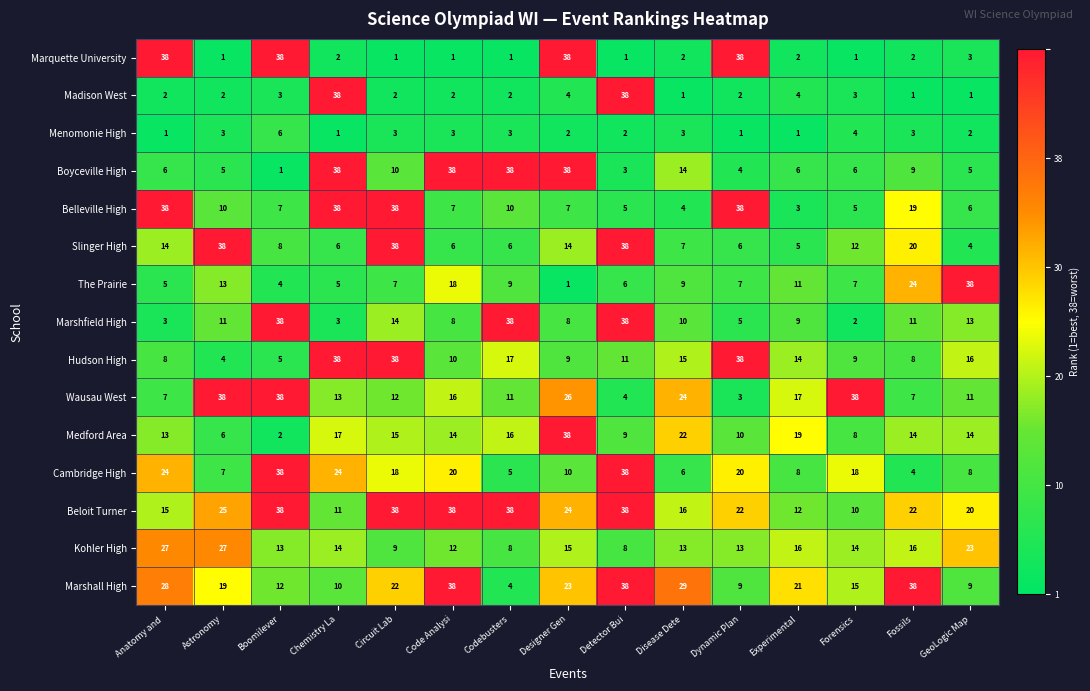

At which category is the sum across all series the highest?

Detector Bui